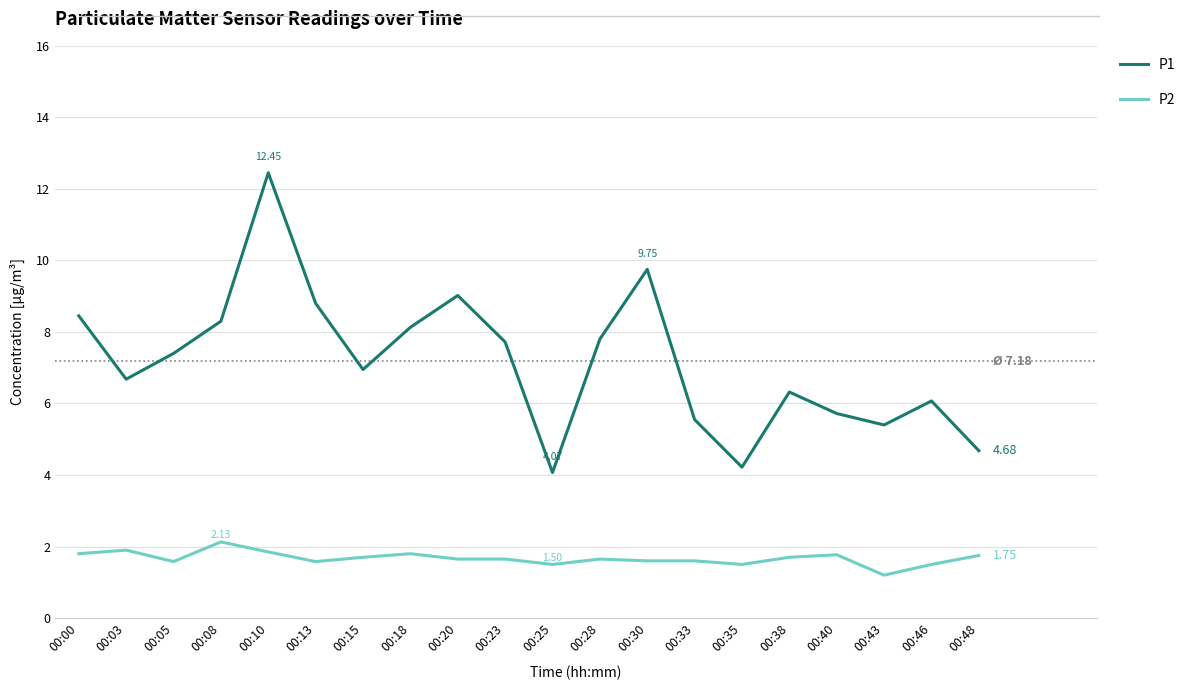

True or false: P1 and P2 cross at least once.

False